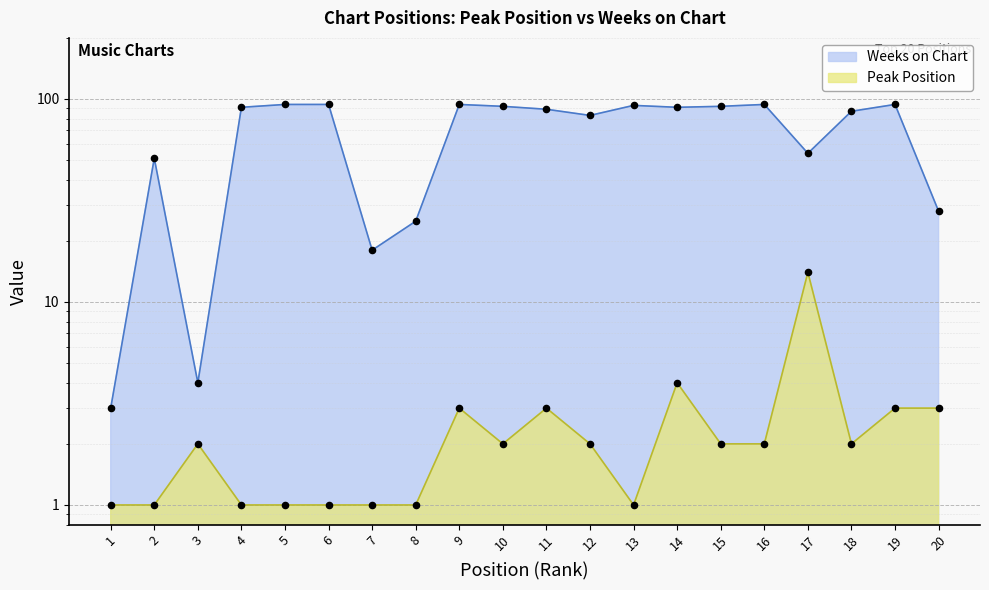

What is the total value across all series at 13?

94